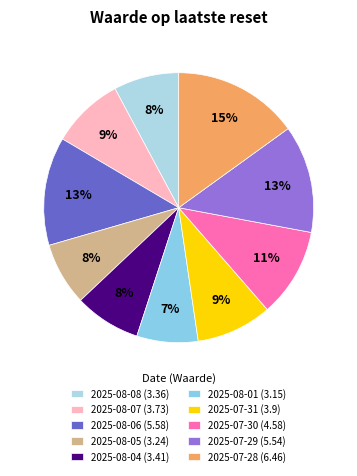

Do 2025-08-04 and 2025-07-29 together represent more than half of the pie?

No